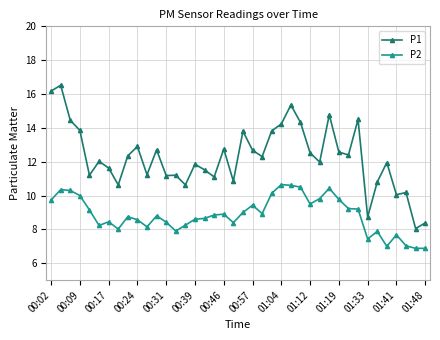

Which series has the largest total across all categories?

P1